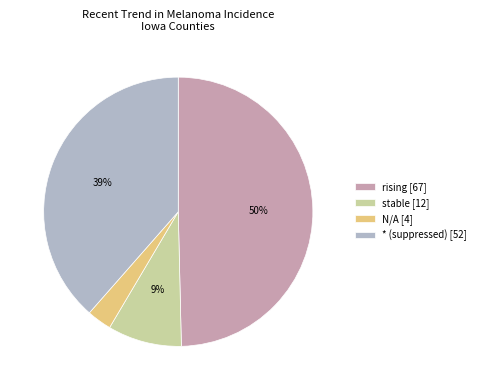

What percentage is the * slice, to the nearest percent?

39%